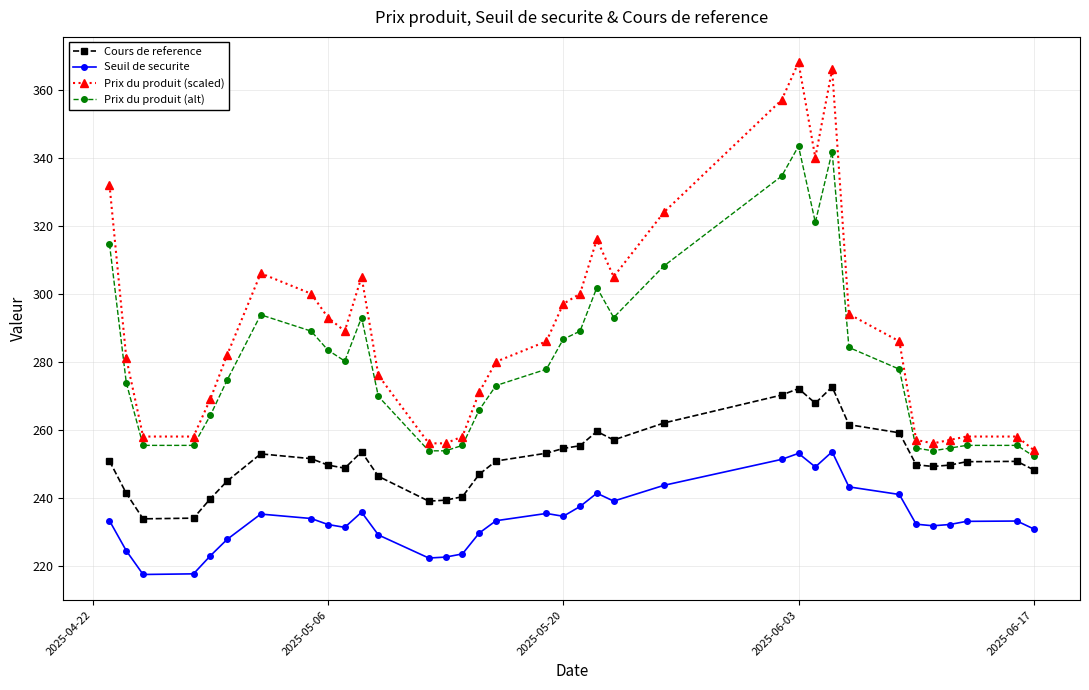

Which series has the largest range (max minus min)?

Prix du produit (scaled)